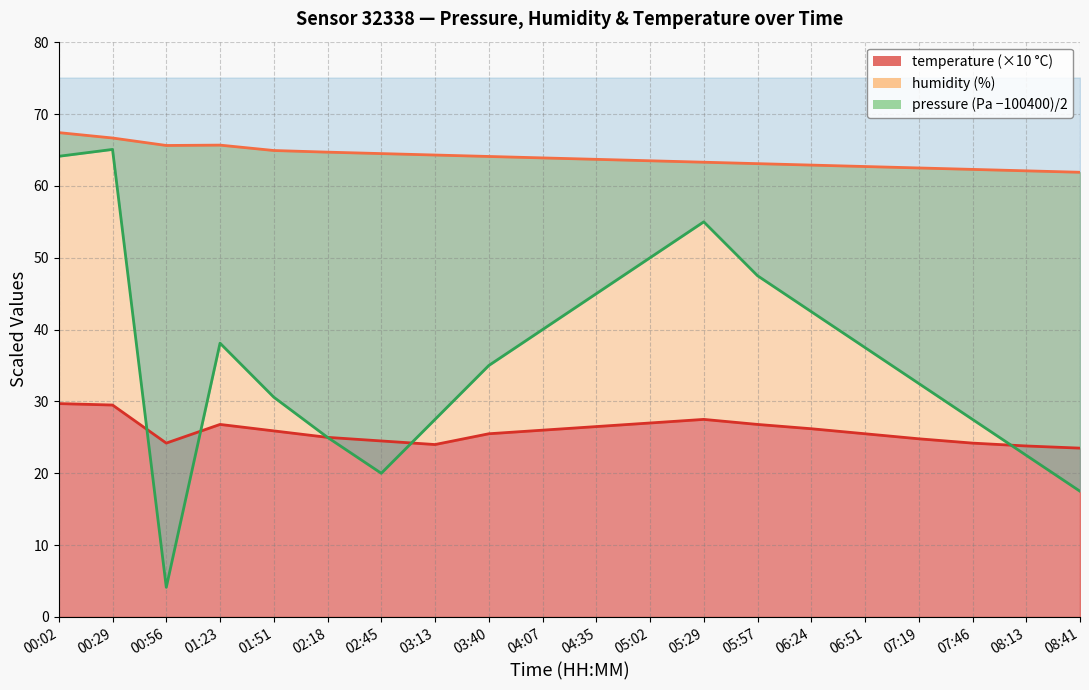

Where is pressure nearest to the value 34?

03:40